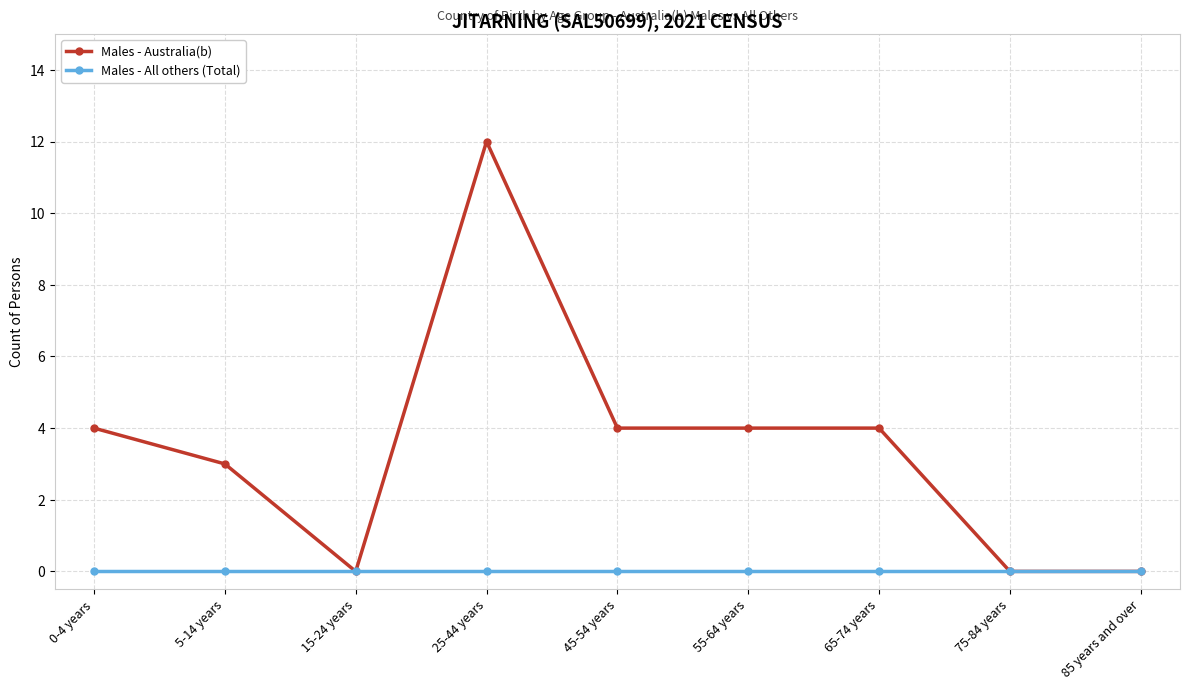

Reading left to right, what are all the values shown in this chart?

Males - Australia(b): 4	3	0	12	4	4	4	0	0
Males - All others (Total): 0	0	0	0	0	0	0	0	0